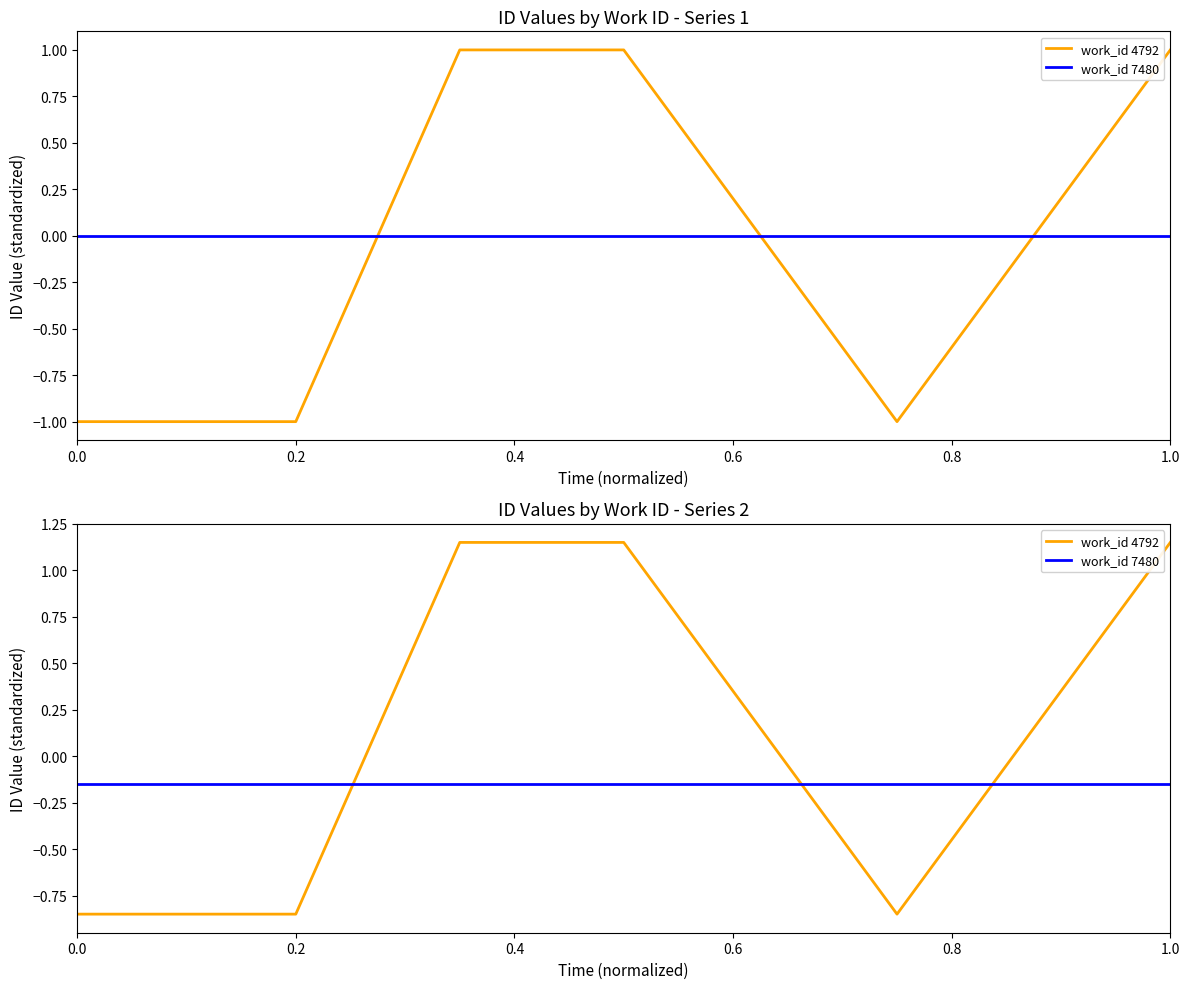

What is the label of the 1st point from the right?

1.0